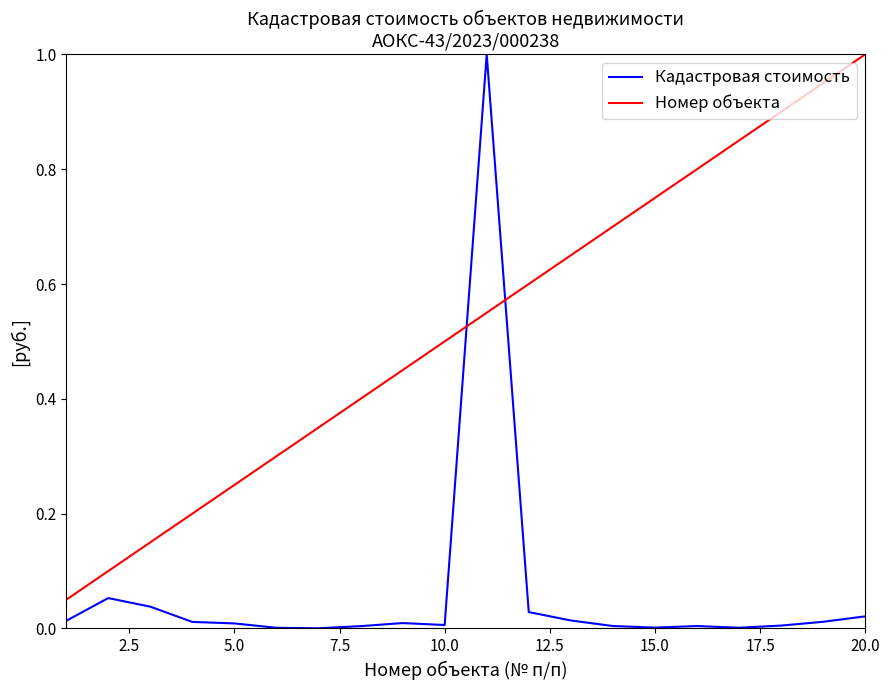

True or false: Номер объекта has more than 1 interior local peaks.

False